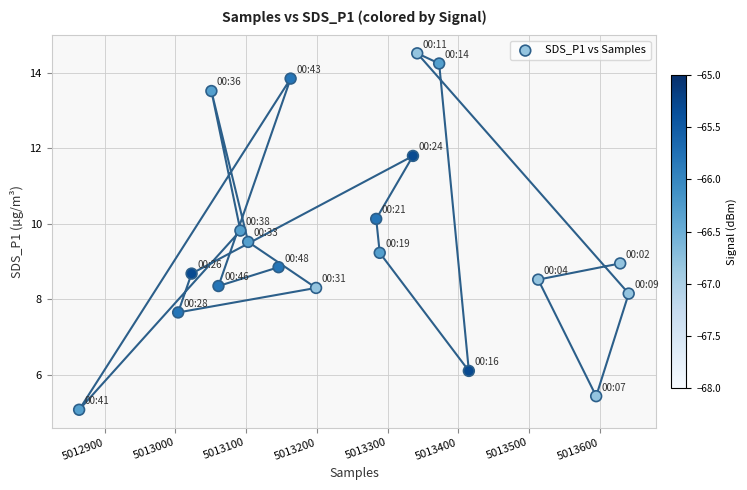

What is the range of X values (max minus min)?

777.0